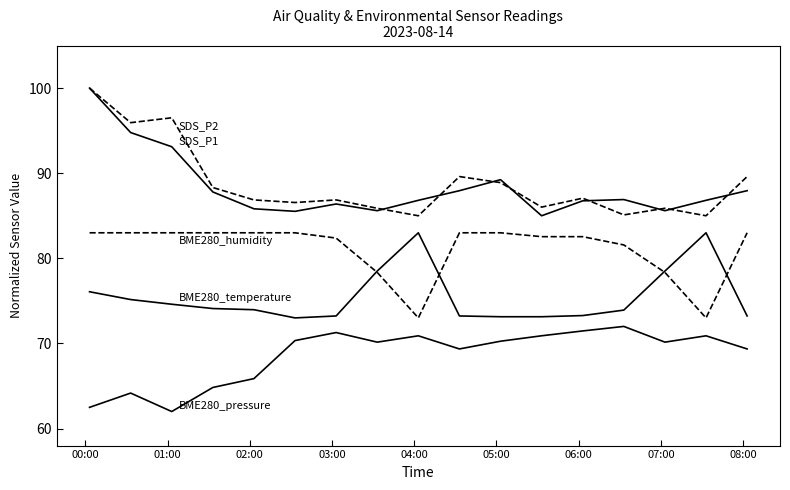

How many lines are shown in the chart?

5